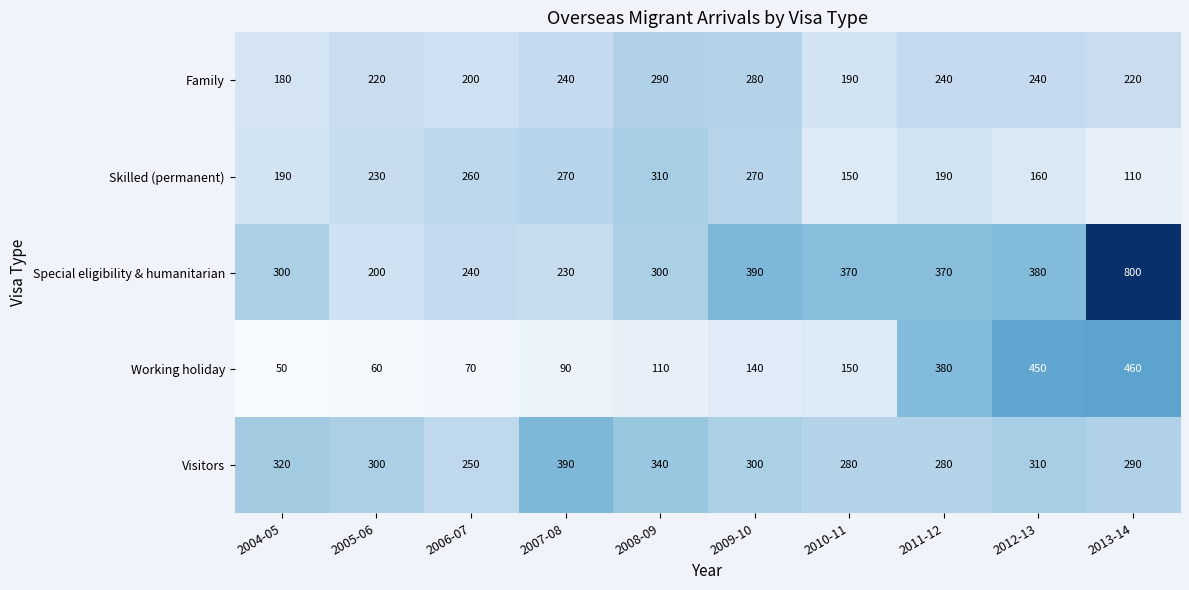

The Family series shows 72 at 2010-11. True or false?

False